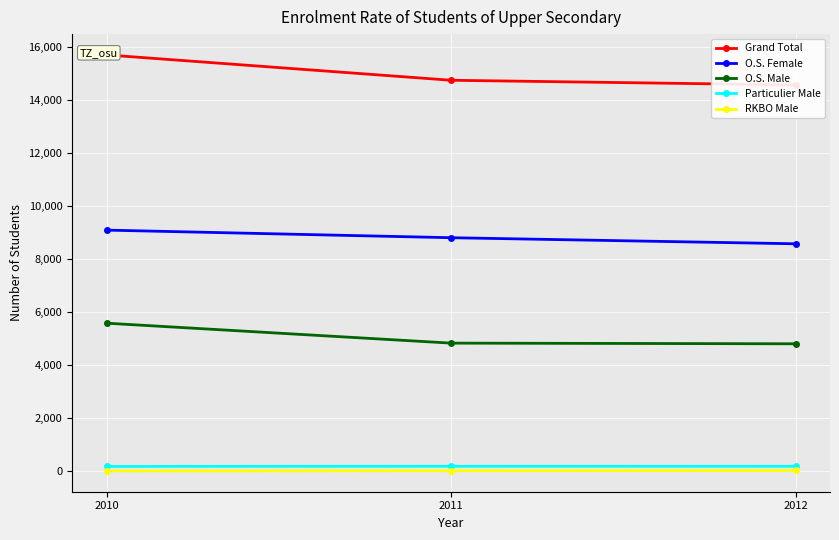

At which category is the sum across all series the highest?

2010